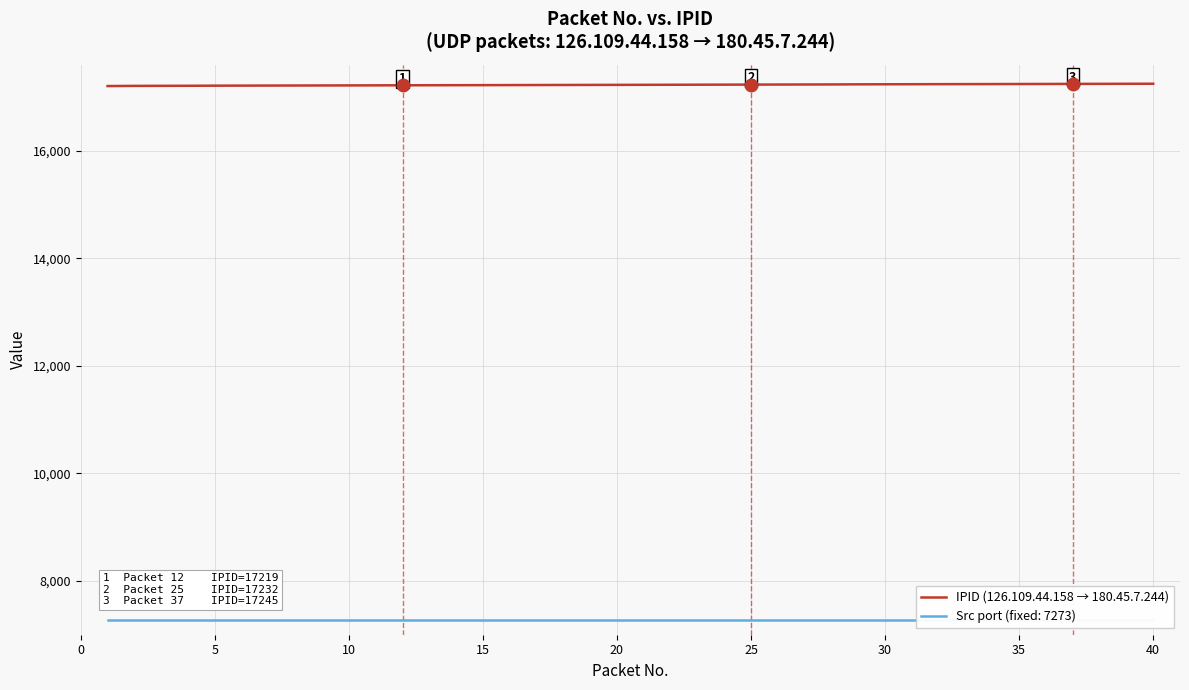

Reading left to right, list all the values displayed in this chart.

17205	17208	17209	17210	17212	17213	17214	17215	17216	17217	17218	17219	17220	17221	17222	17223	17224	17225	17226	17227	17228	17229	17230	17231	17232	17233	17234	17235	17237	17238	17239	17240	17241	17242	17243	17244	17245	17246	17247	17248